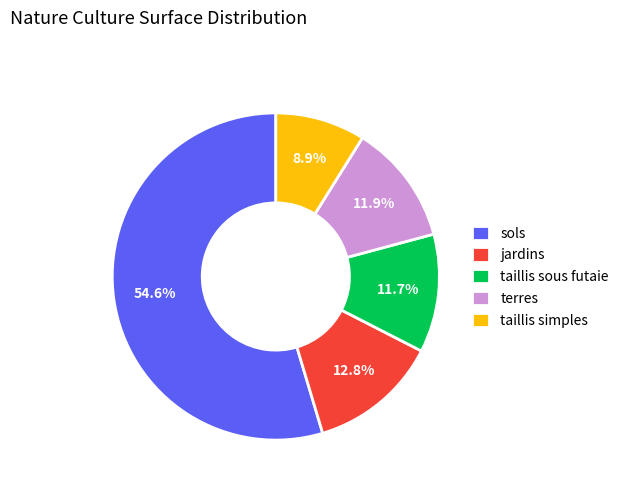

Which slice is the smallest?

taillis simples